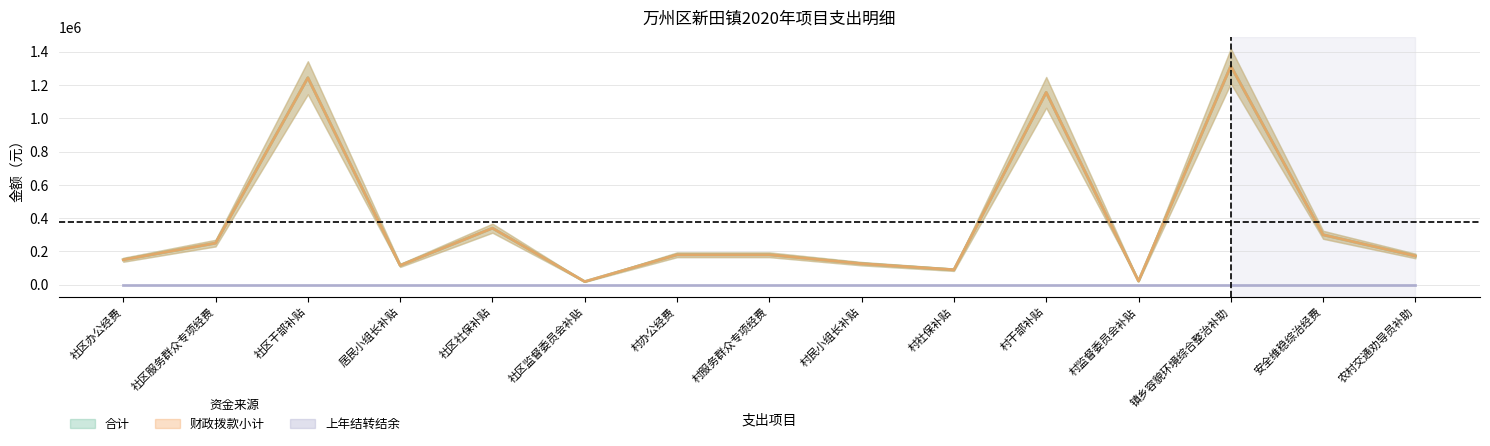

True or false: 财政拨款小计 and 合计 intersect in this chart.

False